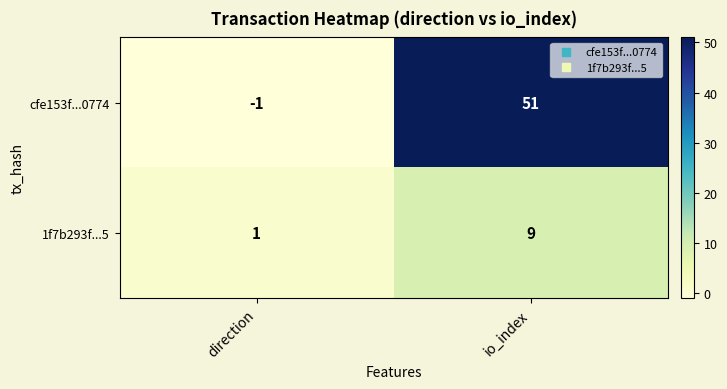

At which label is 1f7b293f...5 closest to 5?

direction